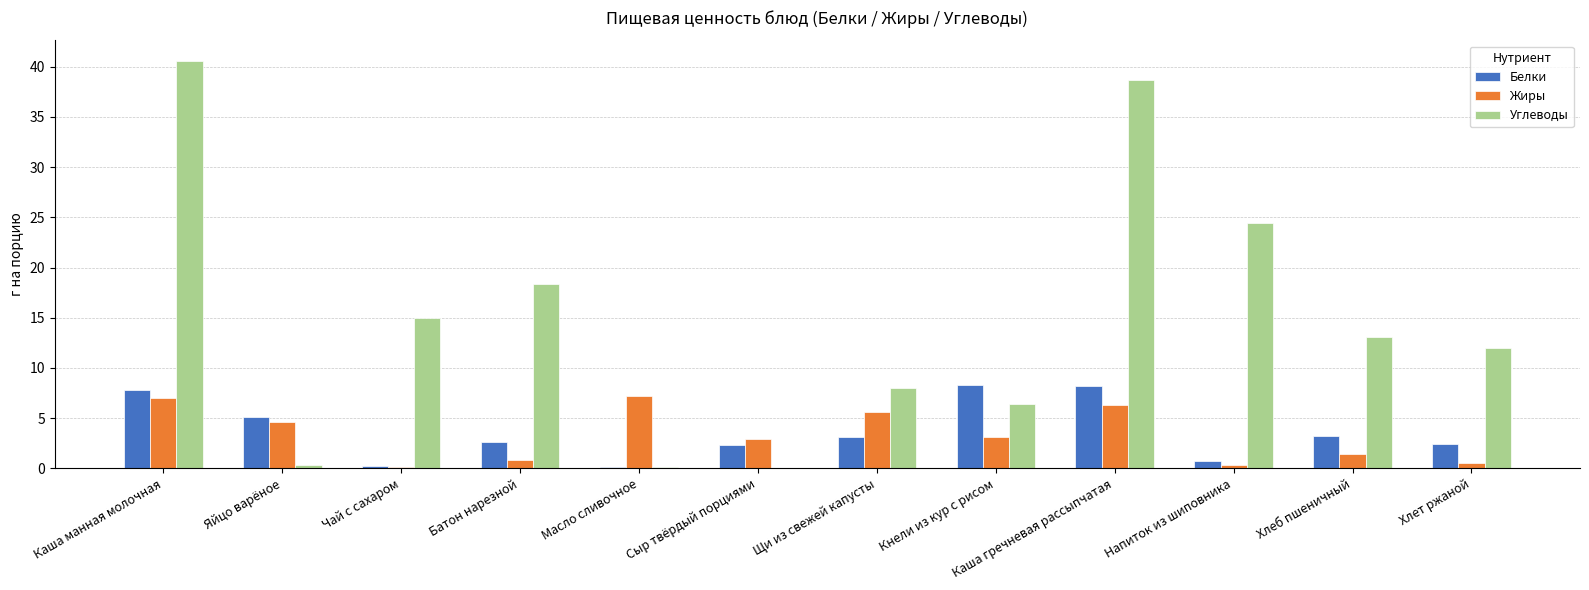

Between Батон нарезной and Масло сливочное, which series saw the biggest shift?

Углеводы